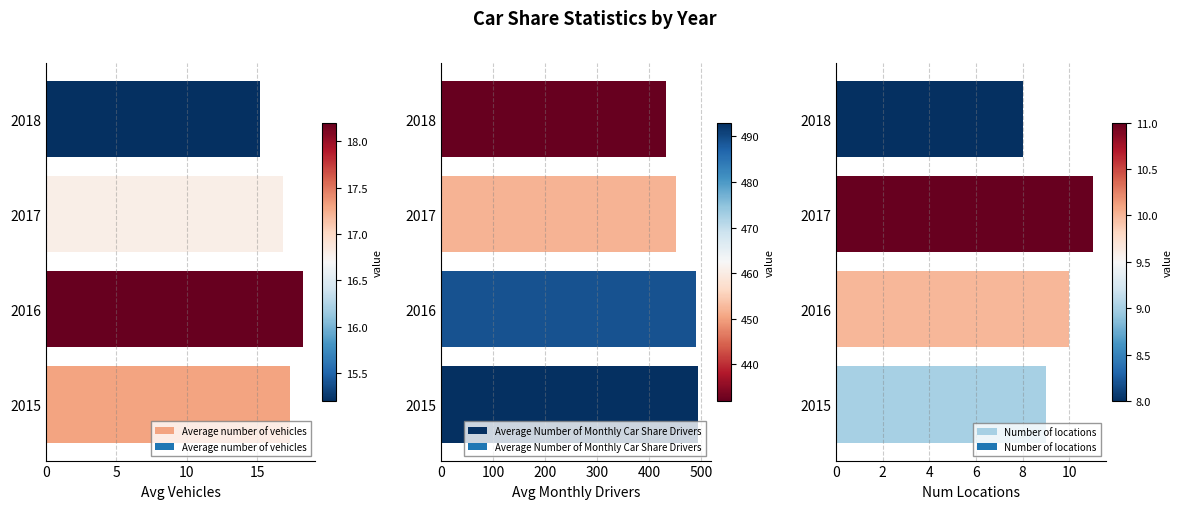

What is the total value across all series at 15?

455.2